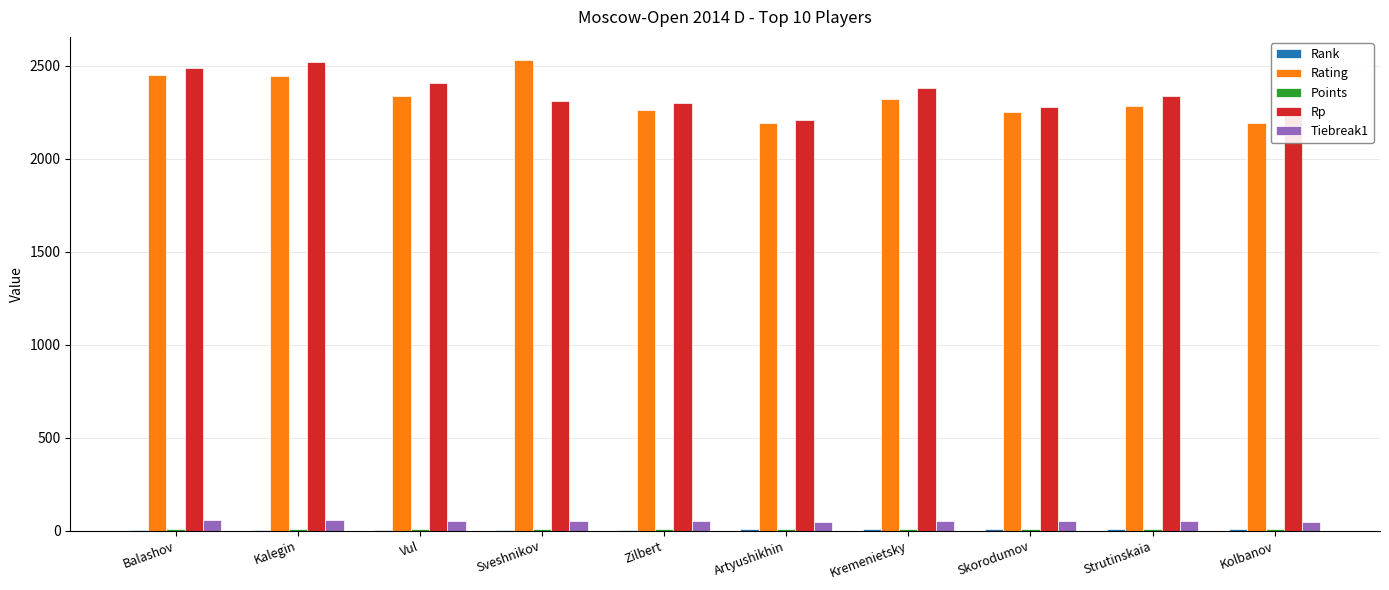

Between Sveshnikov and Zilbert, which series saw the biggest shift?

Rating